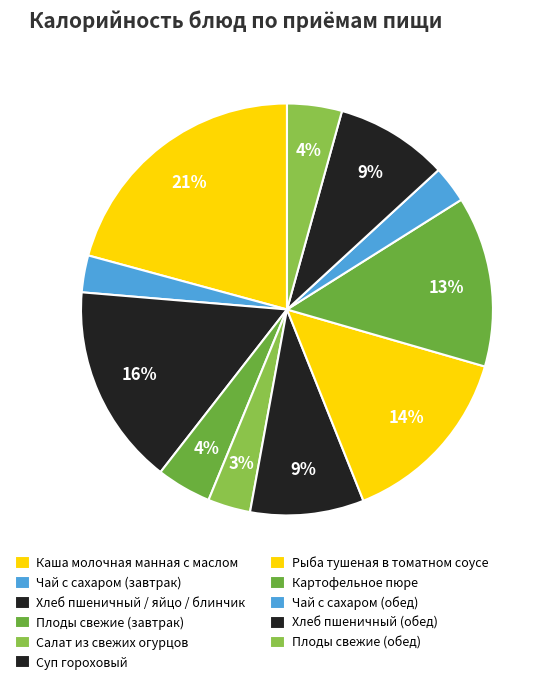

Does Плоды свежие (завтрак) represent more than half of the total?

No